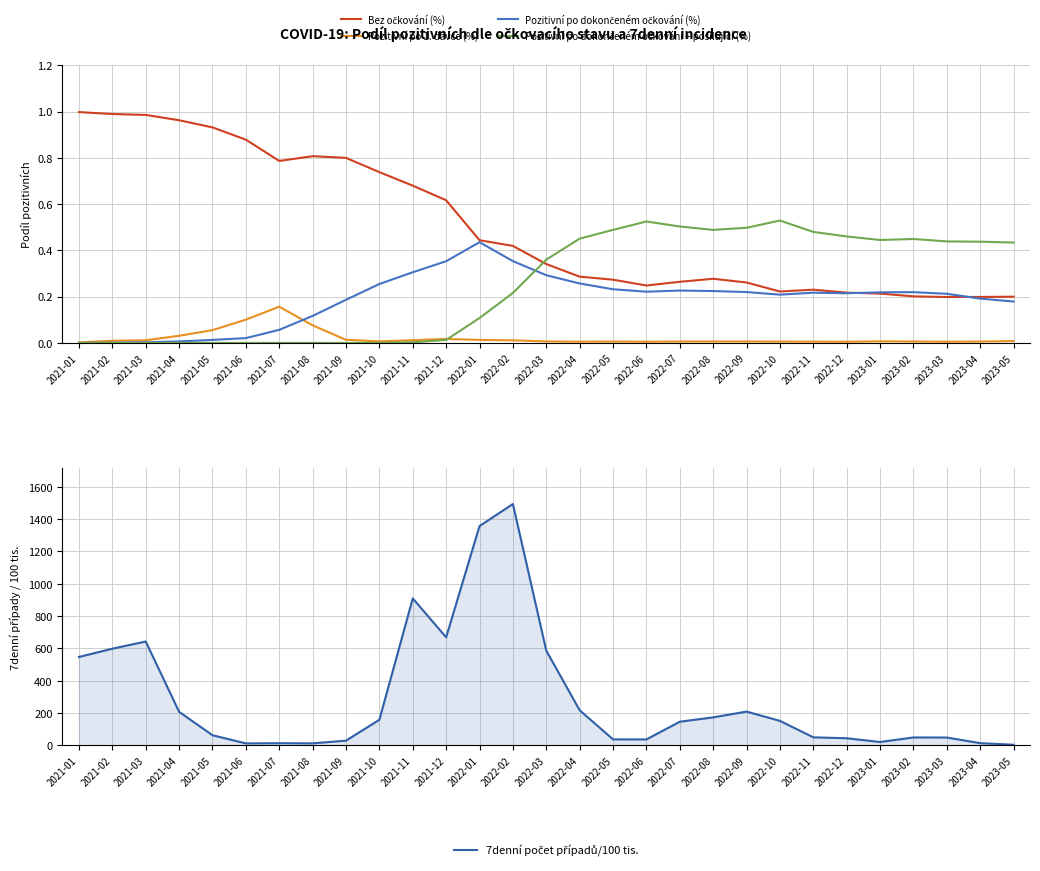

What position from the left is 2021-11?

11